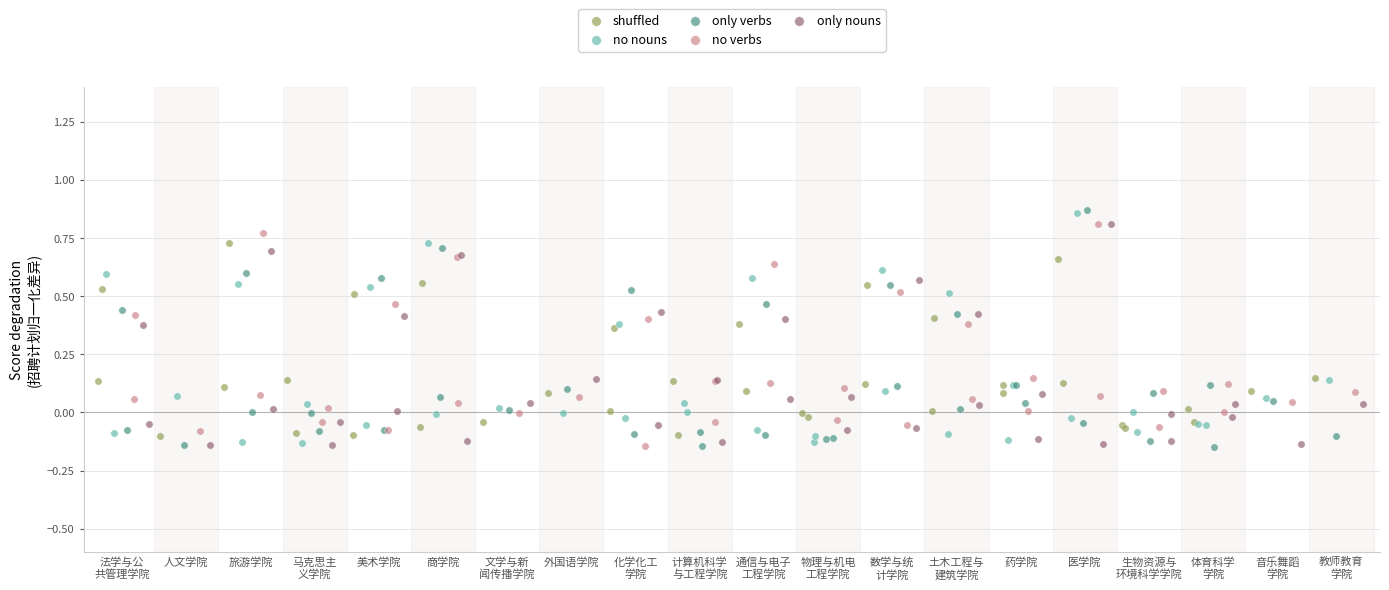

Which series has the largest Y range (max minus min)?

only verbs